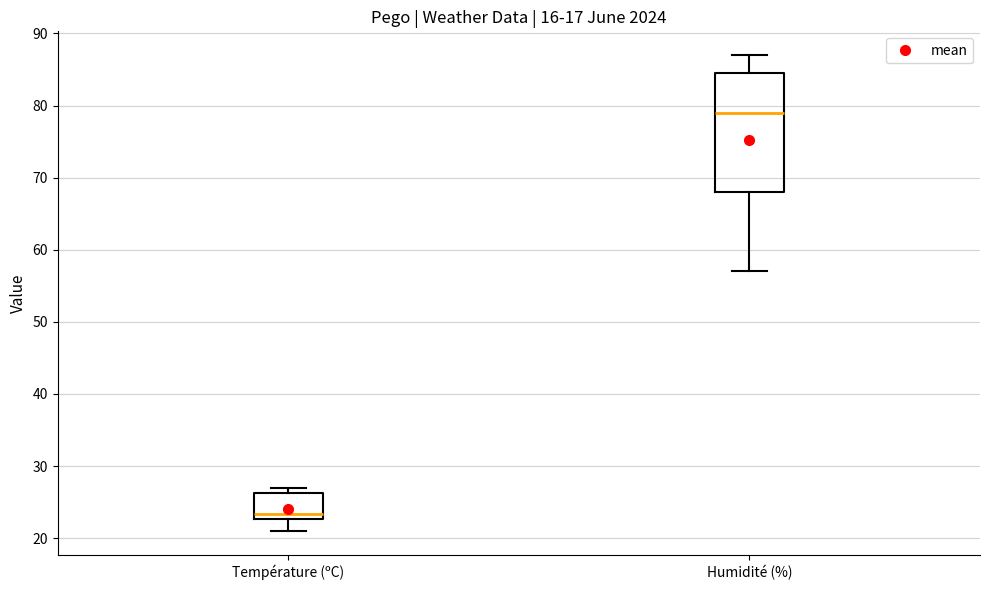

Reading left to right, read every box against the y-axis: the position of its median line, the range the box covers, and the ends of its whiskers. The values are not printed on the chart, so give them approximately, as read against the axis.

Température (ºC): median 23 (just above the box's lower edge), box 23 to 26, whiskers 21 to 27
Humidité (%): median 79, box 68 to 85, whiskers 57 to 87